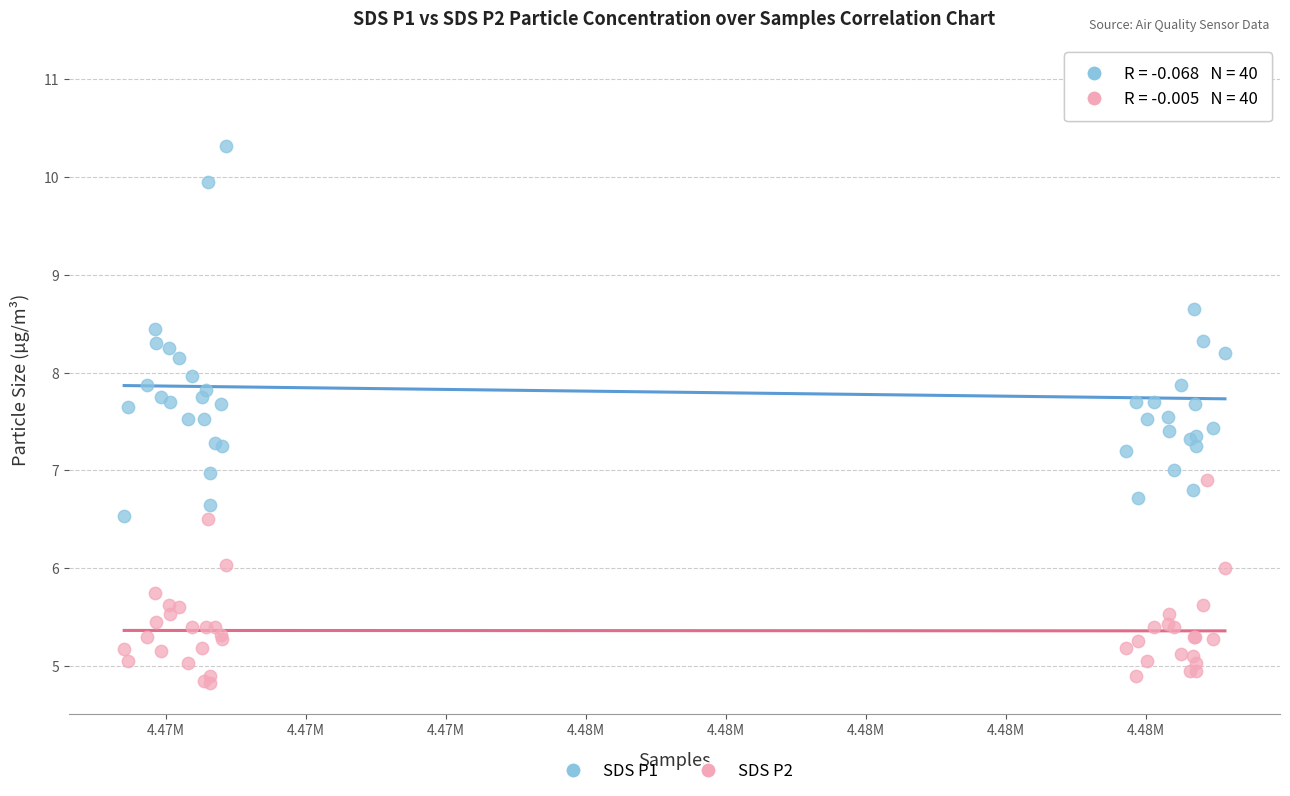

Which series reaches the minimum Y coordinate?

SDS P2